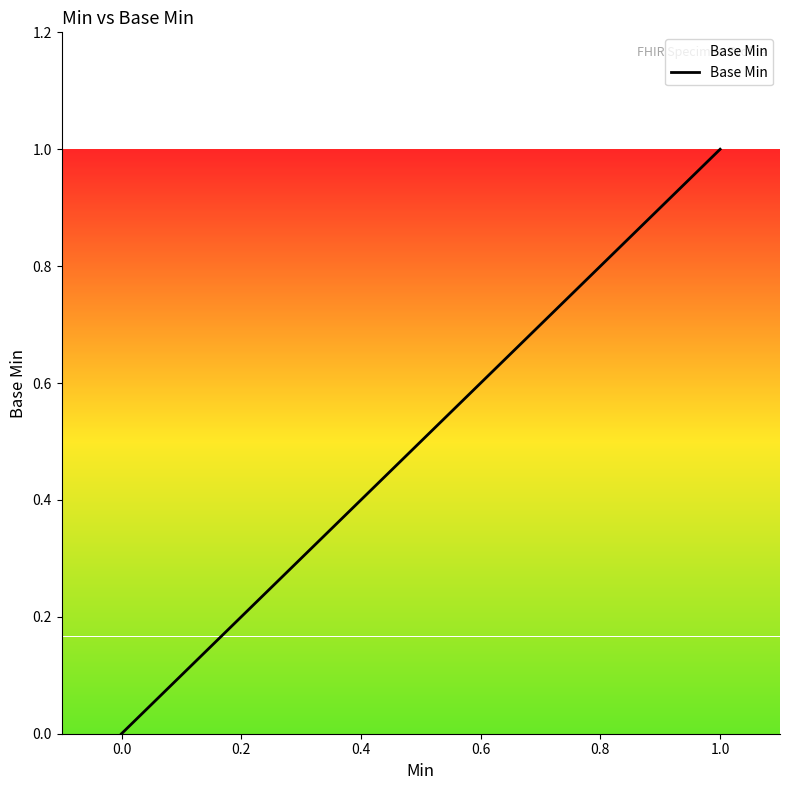

How many lines are shown in the chart?

1